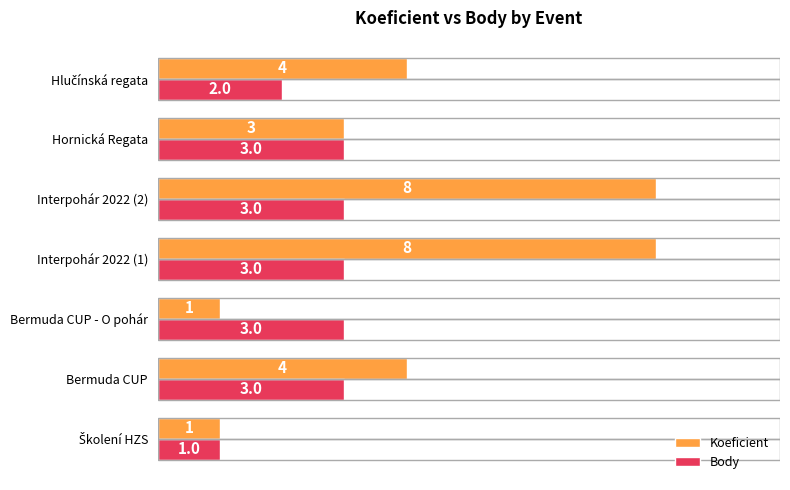

The value of Body at Bermuda CUP is 2. True or false?

False